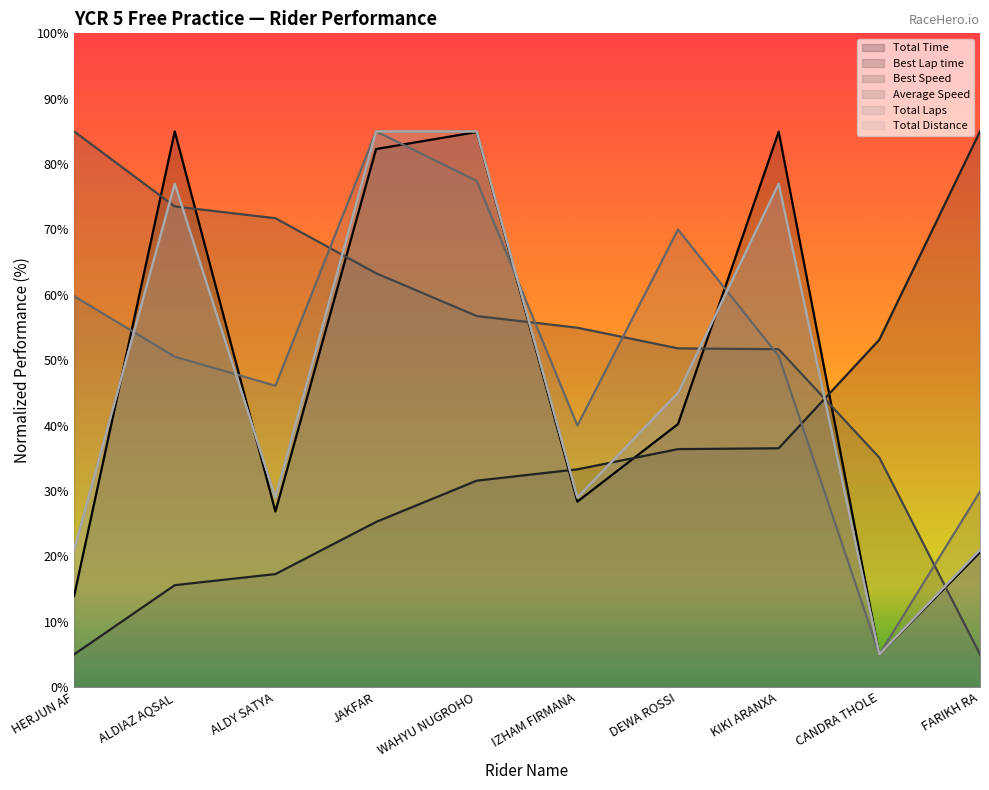

What is the difference between the Total Laps values at ALDY SATYA and JAKFAR?

56.0